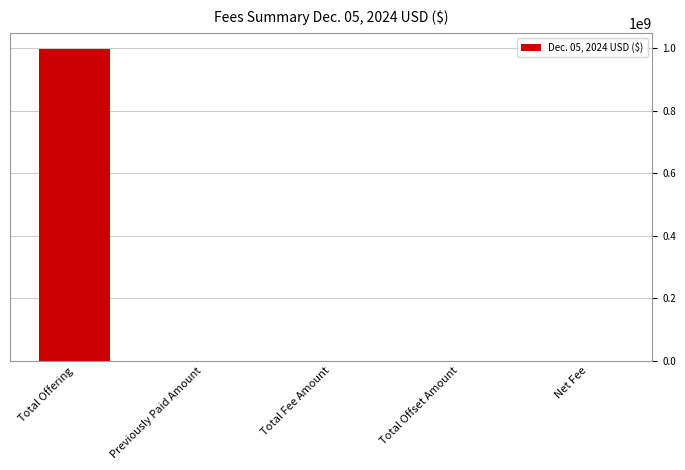

What is the average value?

199813964.3